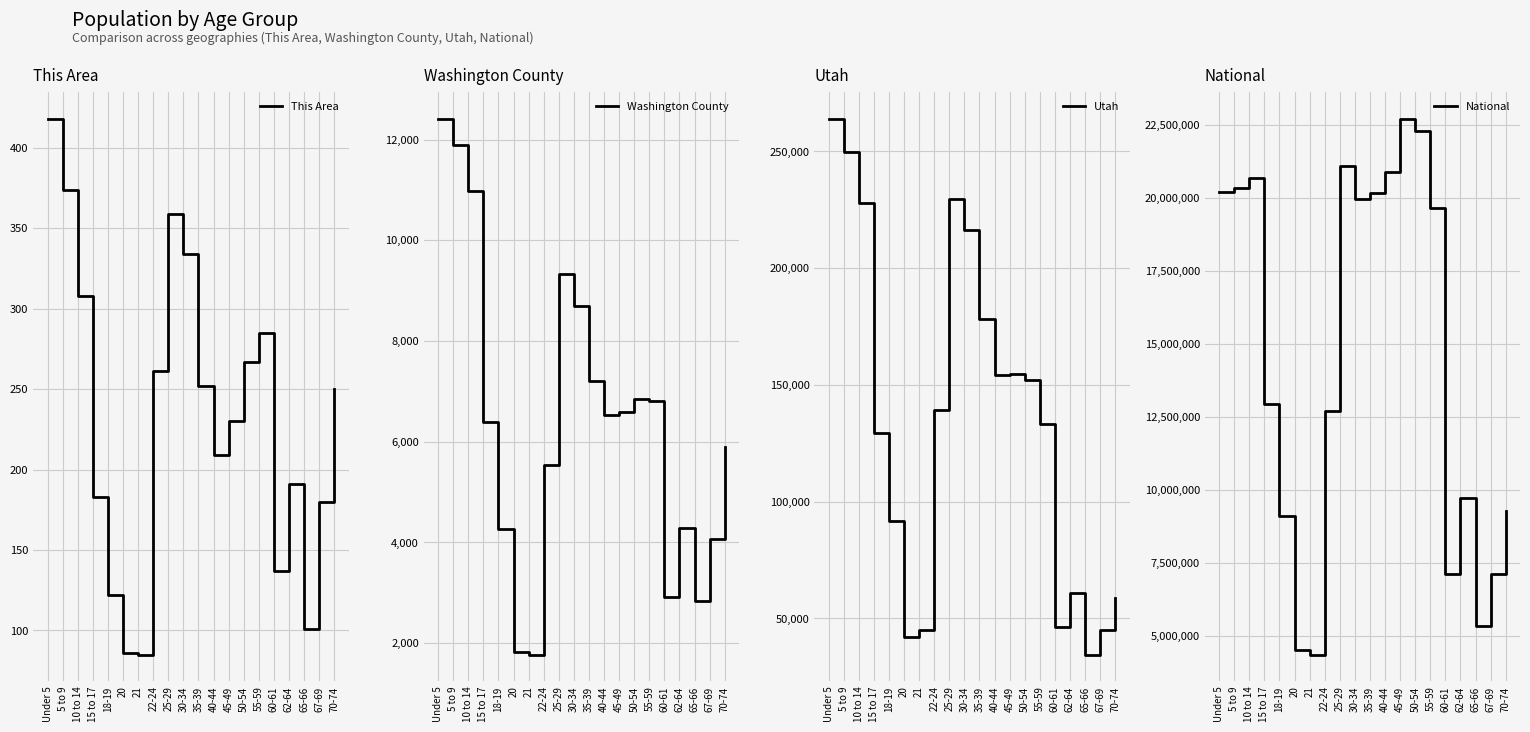

Reading left to right, extract all data points from this chart.

This Area: Under 5=418	5 to 9=374	10 to 14=308	15 to 17=183	18-19=122	20=86	21=85	22-24=261	25-29=359	30-34=334	35-39=252	40-44=209	45-49=230	50-54=267	55-59=285	60-61=137	62-64=191	65-66=101	67-69=180	70-74=250
Washington County: Under 5=12410	5 to 9=11893	10 to 14=10987	15 to 17=6396	18-19=4262	20=1832	21=1771	22-24=5528	25-29=9330	30-34=8690	35-39=7212	40-44=6531	45-49=6581	50-54=6851	55-59=6817	60-61=2912	62-64=4286	65-66=2827	67-69=4071	70-74=5894
Utah: Under 5=263924	5 to 9=249572	10 to 14=227951	15 to 17=129580	18-19=91510	20=42204	21=45173	22-24=139142	25-29=229554	30-34=216133	35-39=178401	40-44=154074	45-49=154831	50-54=152133	55-59=133122	60-61=46154	62-64=60965	65-66=34485	67-69=44995	70-74=58744
National: Under 5=20201362	5 to 9=20348657	10 to 14=20677194	15 to 17=12954254	18-19=9086089	20=4519129	21=4354294	22-24=12712576	25-29=21101849	30-34=19962099	35-39=20179642	40-44=20890964	45-49=22708591	50-54=22298125	55-59=19664805	60-61=7113727	62-64=9704197	65-66=5319902	67-69=7115361	70-74=9278166